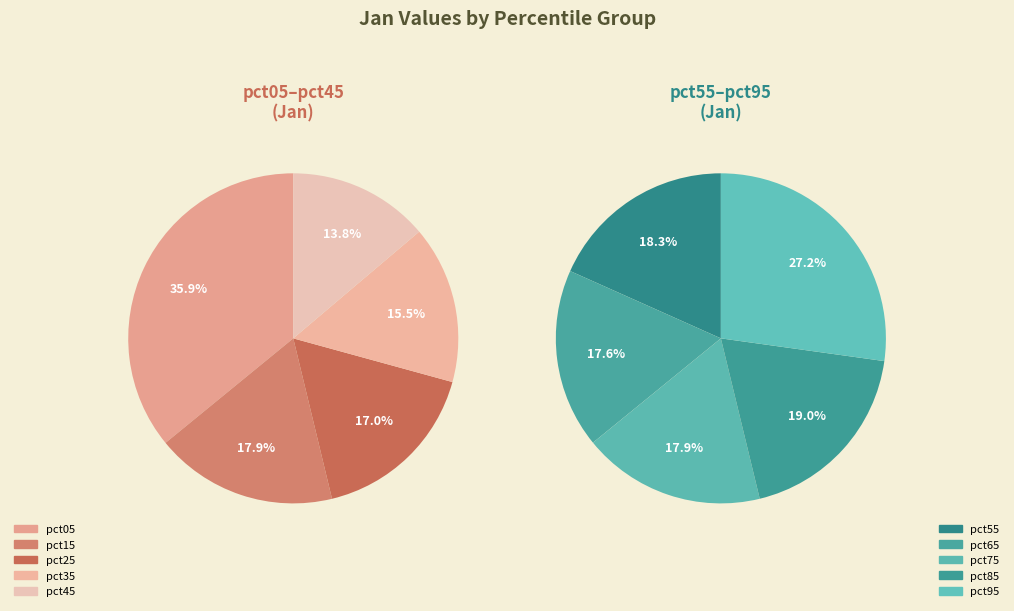

Does pct35 represent more than half of the total?

No